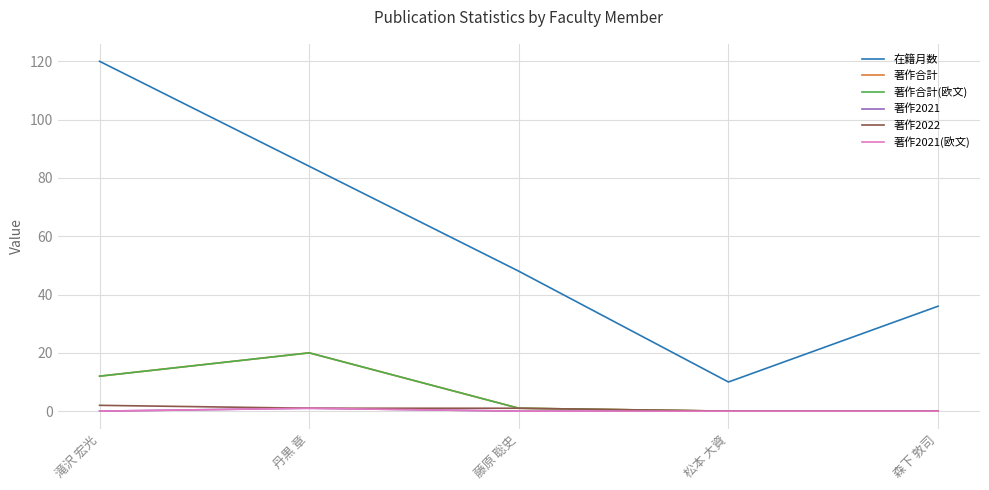

Is this an area chart (filled region under the line)?

No